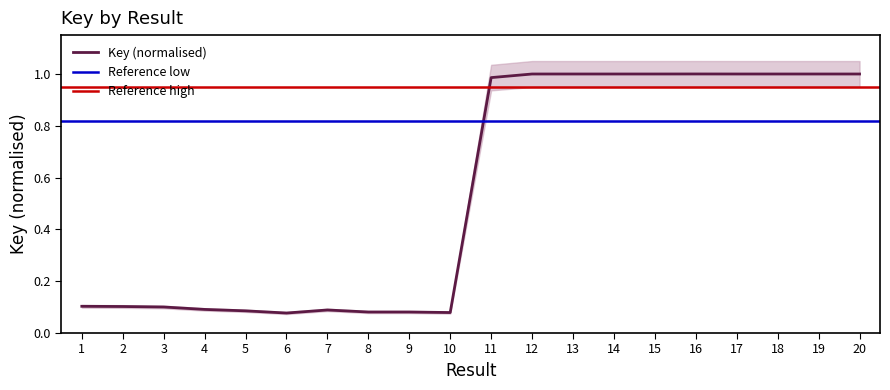

What is the maximum value shown in the chart?

1.0